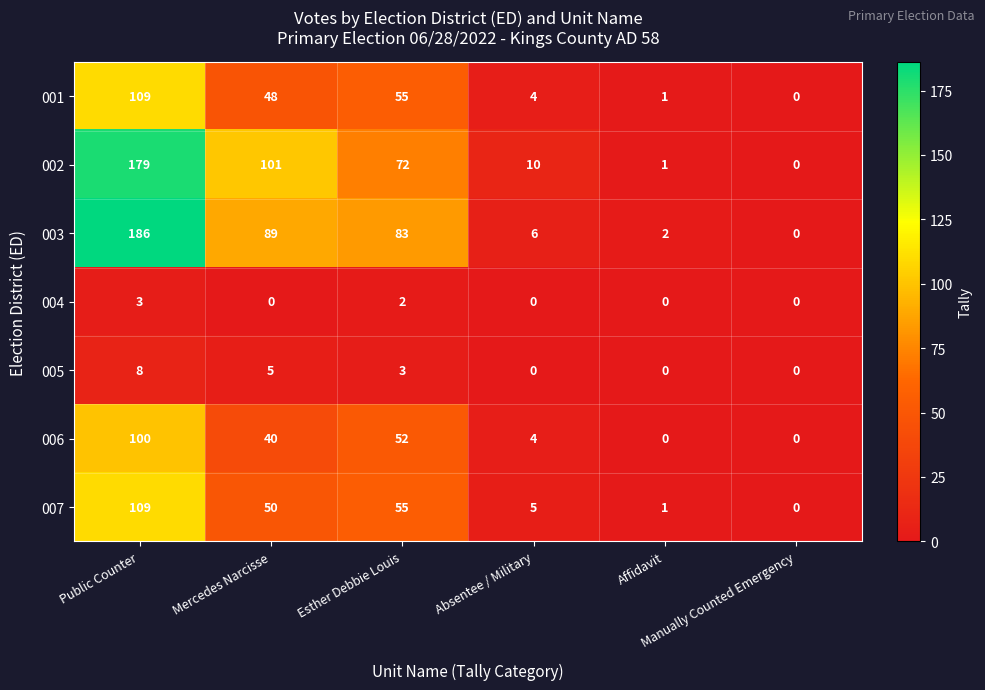

Which series has the largest total across all categories?

003